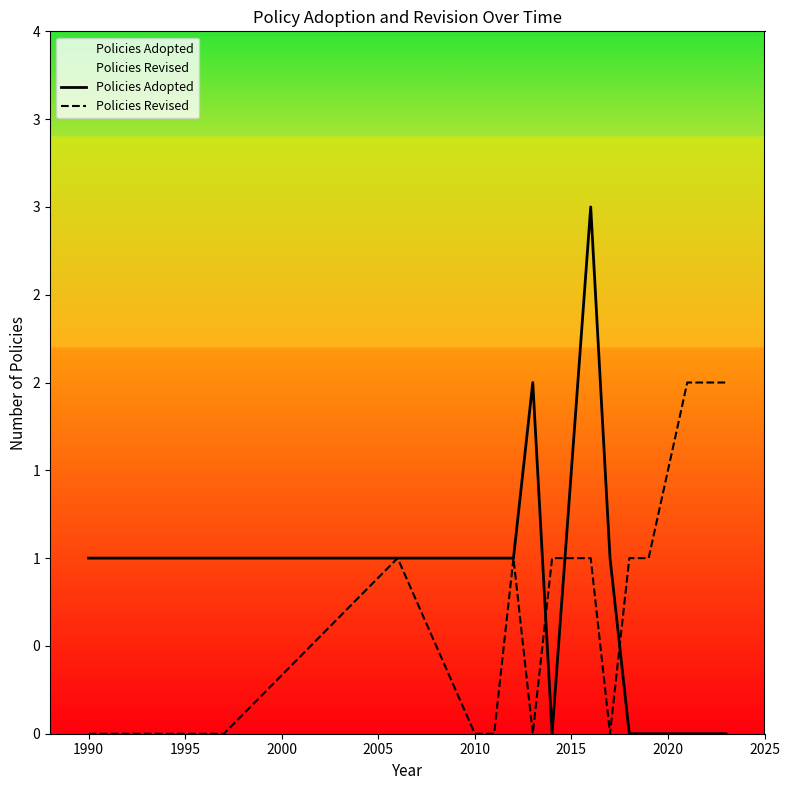

Does the chart display data point markers on the line(s)?

No